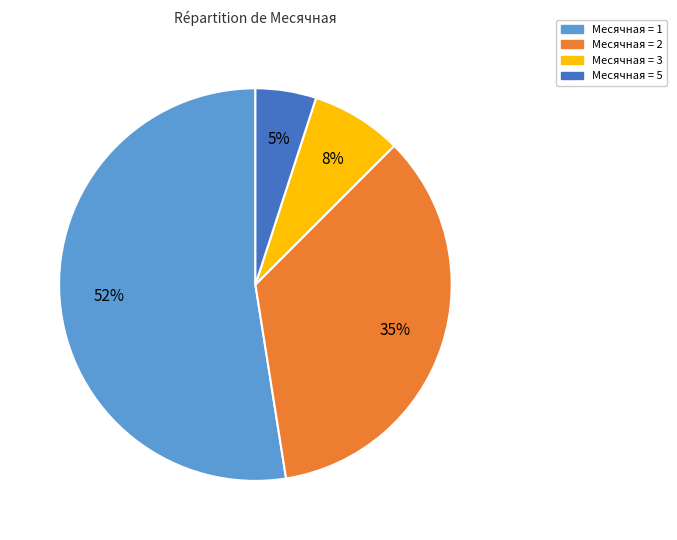

True or false: Месячная = 2 accounts for 35% of the total.

True